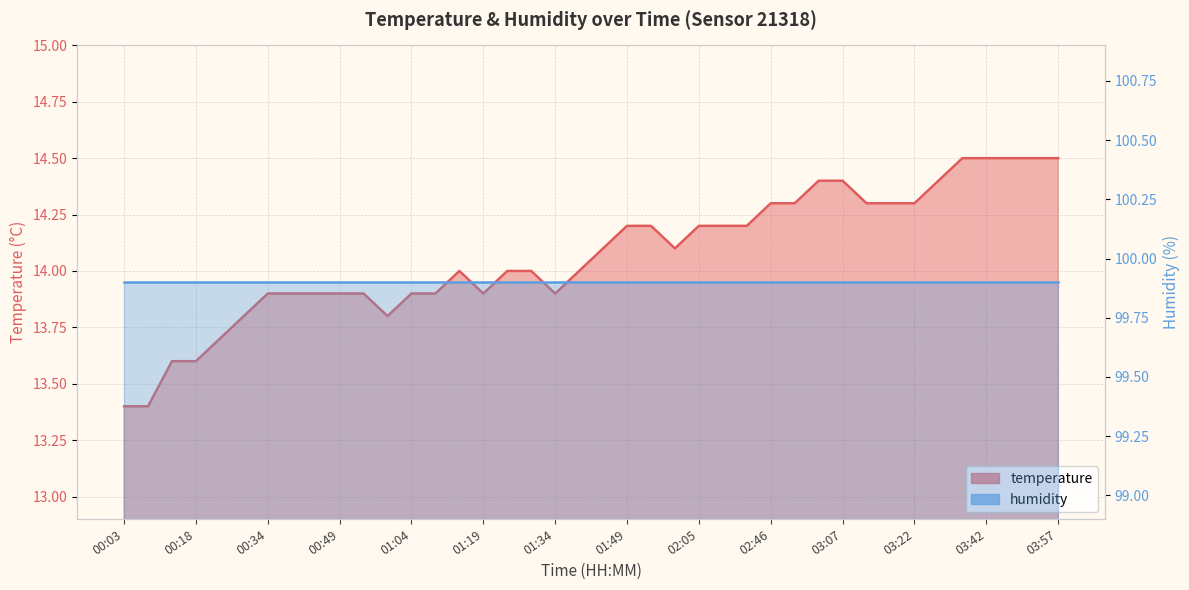

How many points are lower than both their immediate neighbors (excluding endpoints)?

4